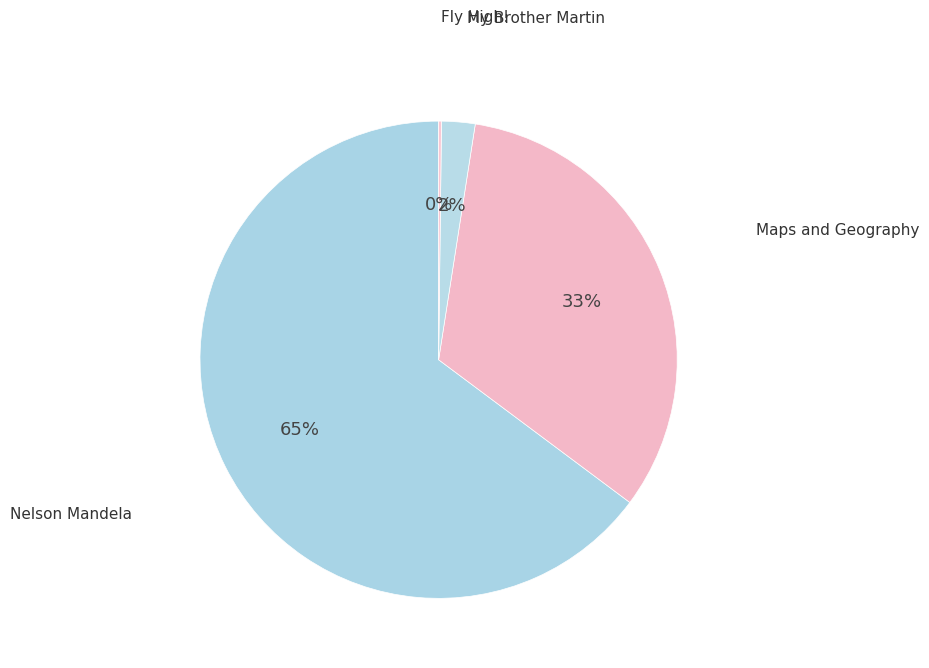

Do Nelson Mandela and My Brother Martin together represent more than half of the pie?

Yes